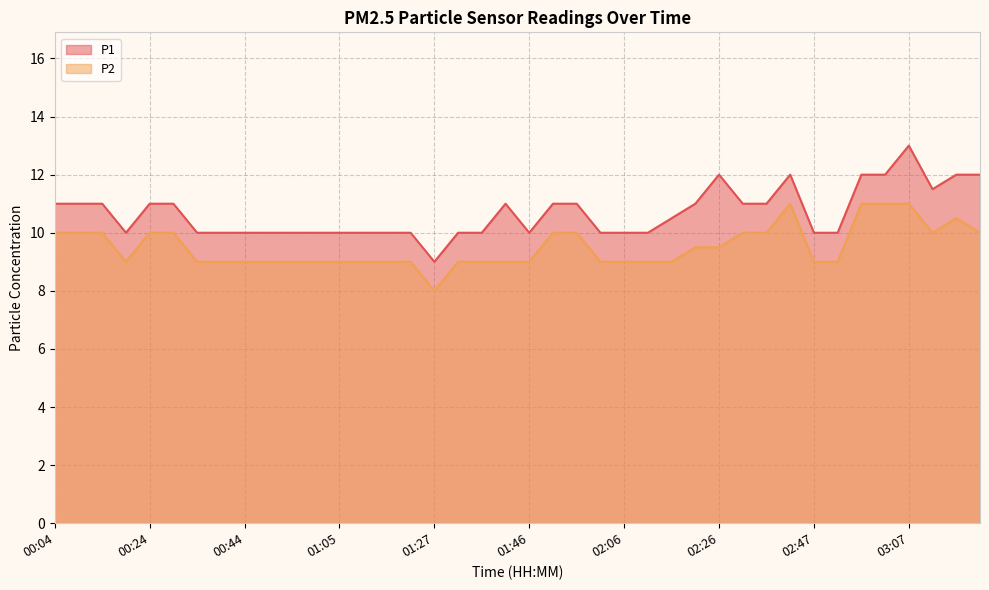

Reading right to left, what are all the values shown in this chart?

P1: 12.0	12.0	11.5	13.0	12.0	12.0	10.0	10.0	12.0	11.0	11.0	12.0	11.0	10.5	10.0	10.0	10.0	11.0	11.0	10.0	11.0	10.0	10.0	9.0	10.0	10.0	10.0	10.0	10.0	10.0	10.0	10.0	10.0	10.0	11.0	11.0	10.0	11.0	11.0	11.0
P2: 10.0	10.5	10.0	11.0	11.0	11.0	9.0	9.0	11.0	10.0	10.0	9.5	9.5	9.0	9.0	9.0	9.0	10.0	10.0	9.0	9.0	9.0	9.0	8.0	9.0	9.0	9.0	9.0	9.0	9.0	9.0	9.0	9.0	9.0	10.0	10.0	9.0	10.0	10.0	10.0